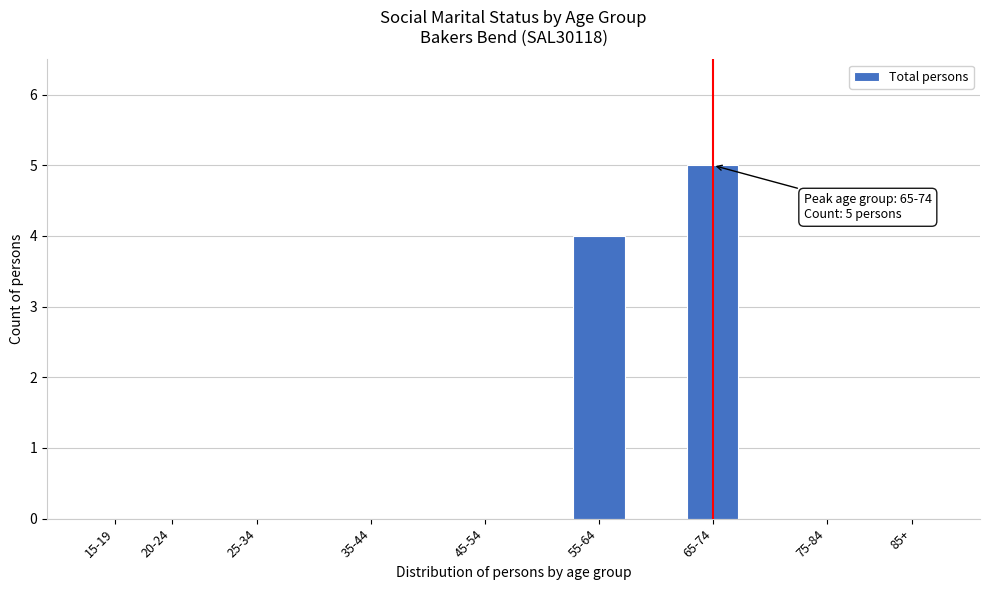

Reading right to left, list all the values displayed in this chart.

85+=0	75-84=0	65-74=5	55-64=4	45-54=0	35-44=0	25-34=0	20-24=0	15-19=0